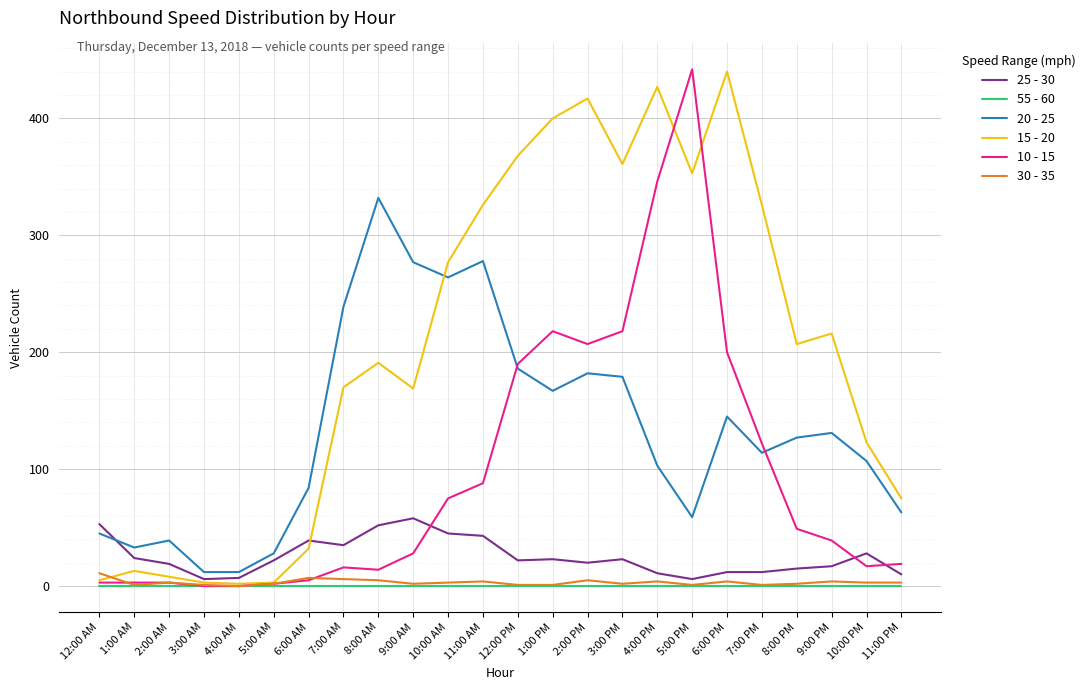

Which series has the largest total across all categories?

15 - 20